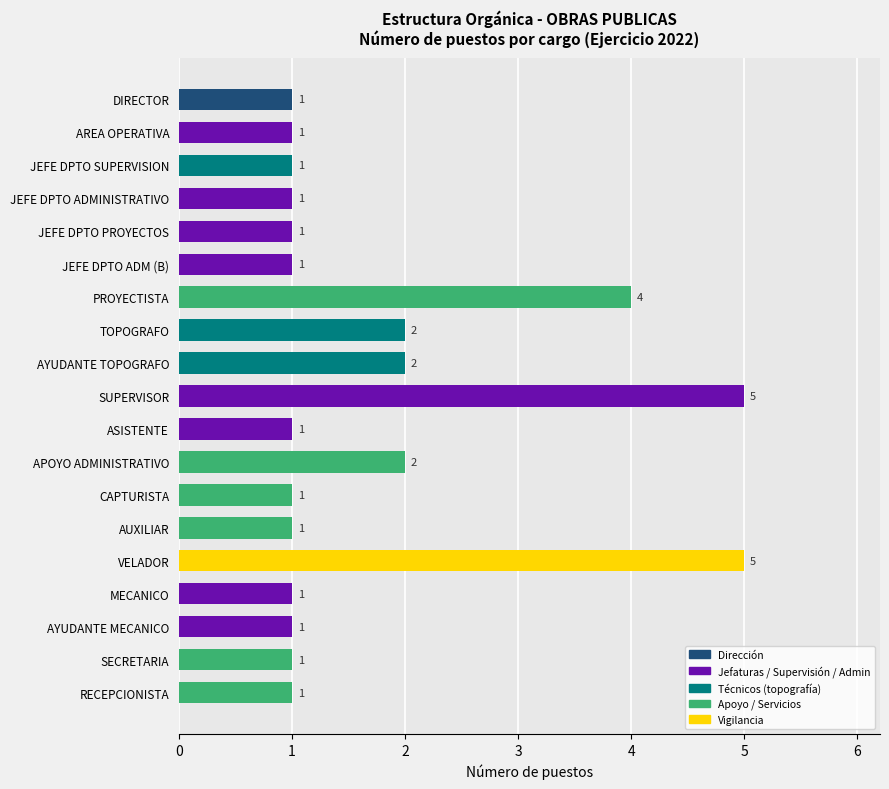

The chart shows a value of 5 at VELADOR. True or false?

True